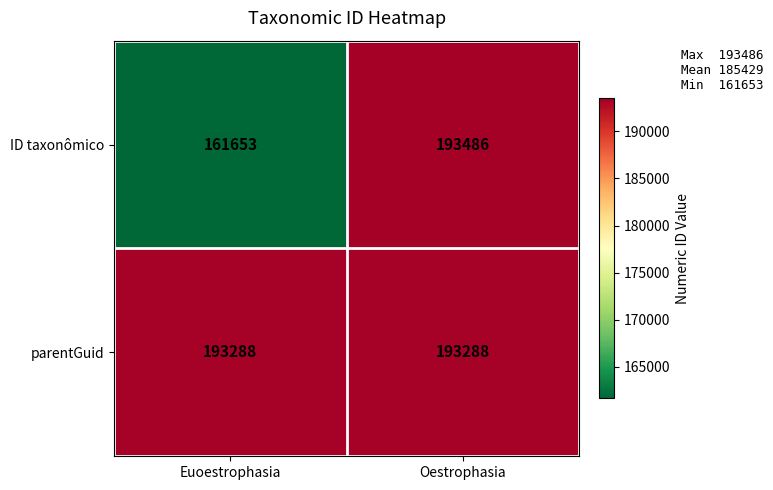

Which category has the lowest value across all series?

Euoestrophasia